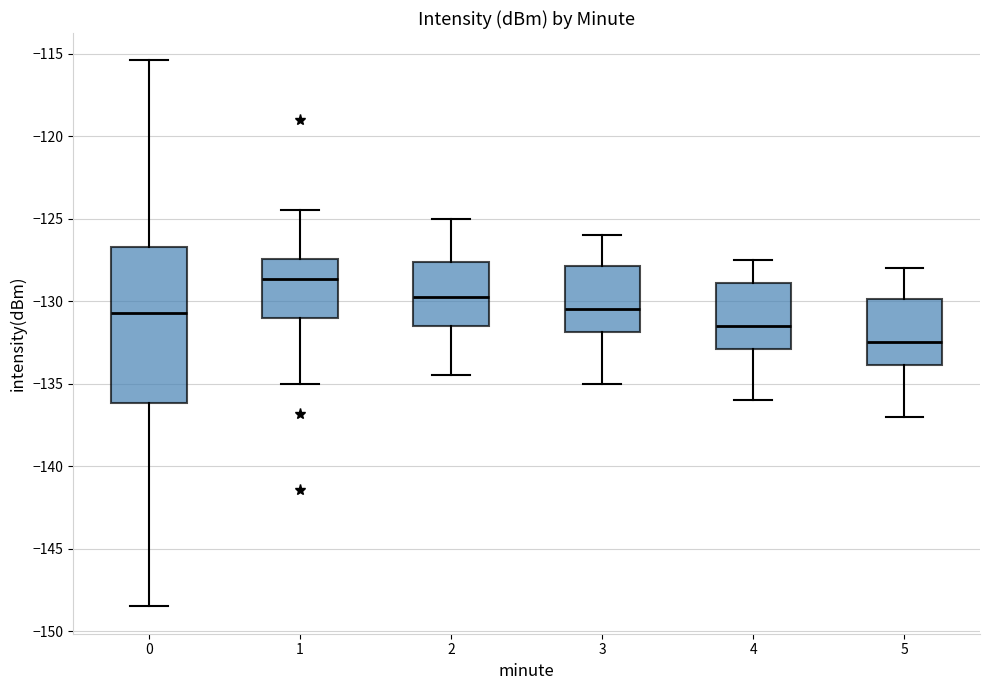

Where is the upper edge of the box at x = 2 on the y-axis? The values are not printed on the chart, so give them approximately, as read against the axis.

-127.5